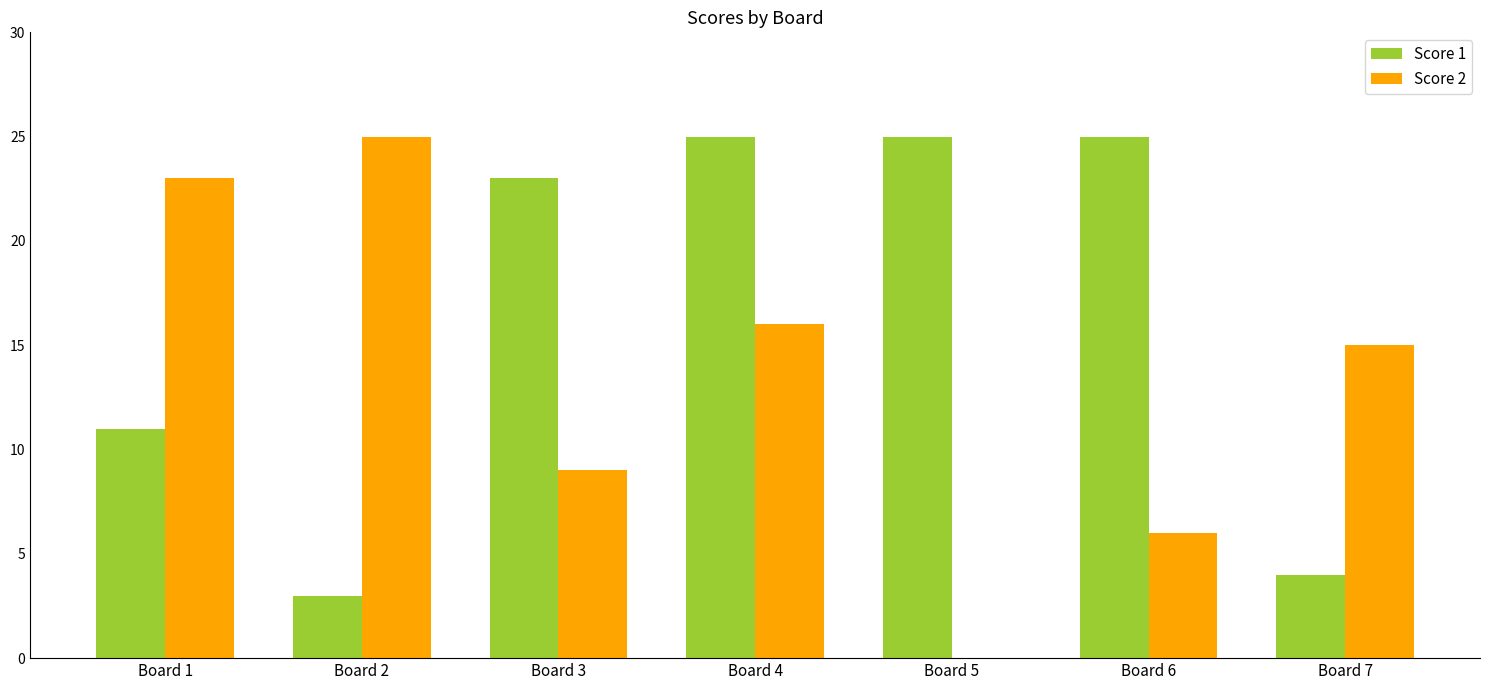

The Score 1 series shows 4 at Board 7. True or false?

True